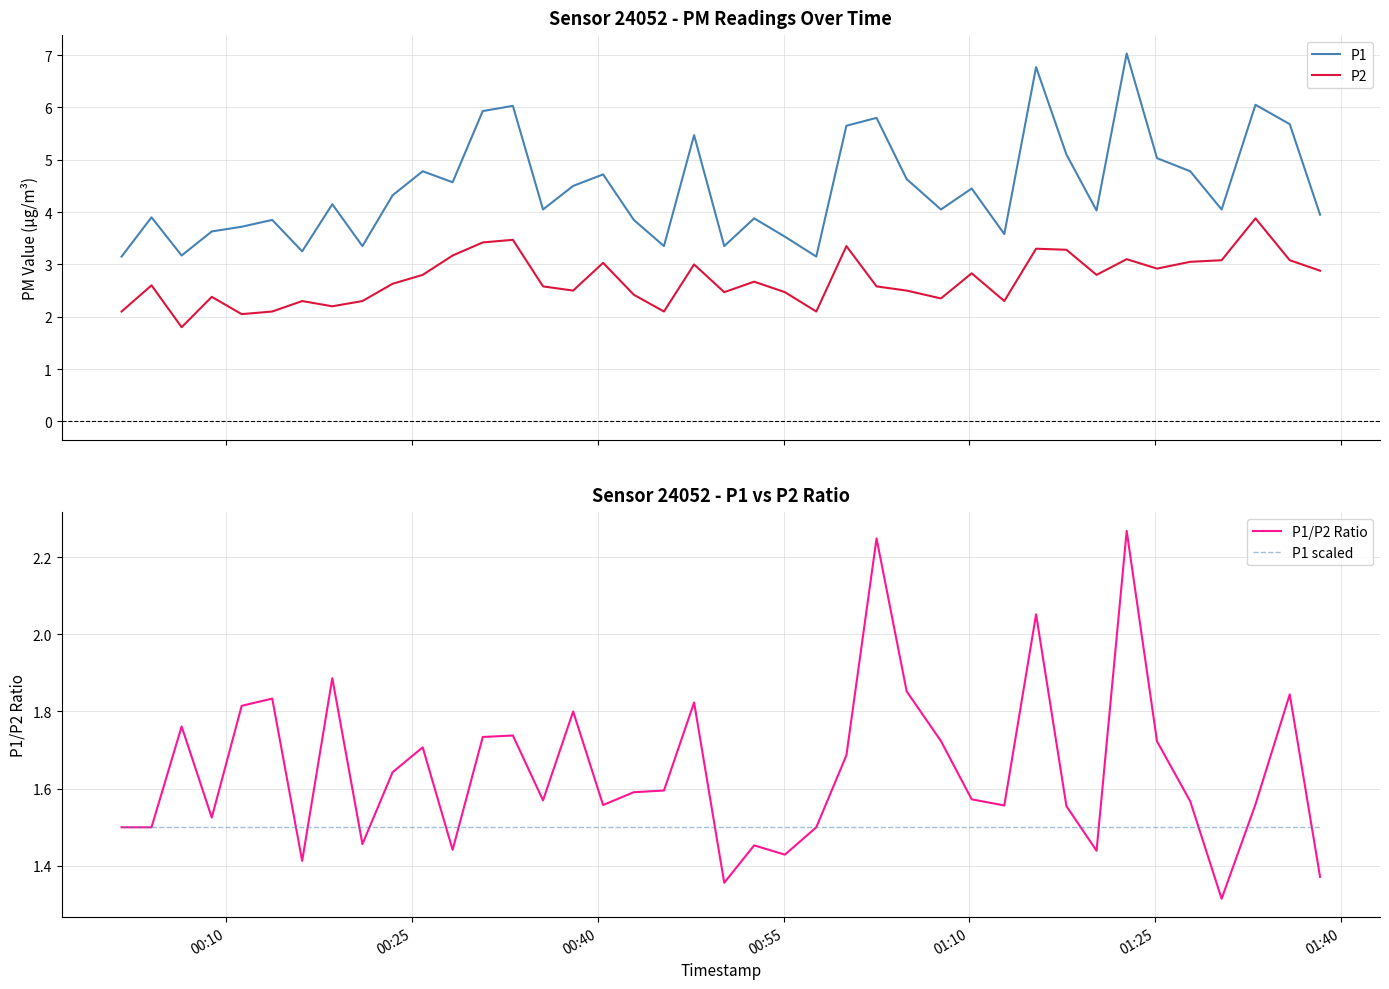

True or false: P1 and P2 intersect in this chart.

False